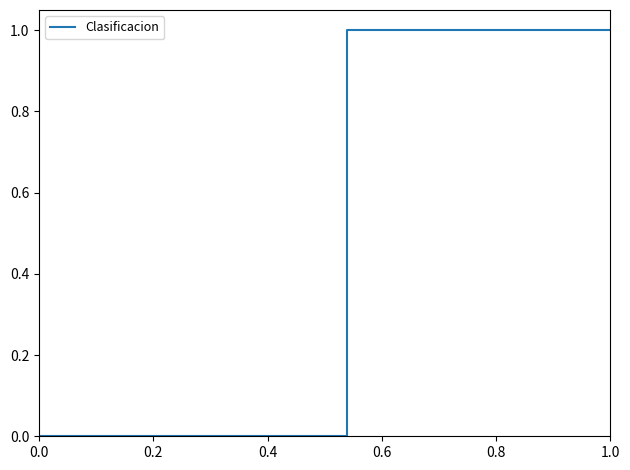

Does the chart have visible grid lines?

No